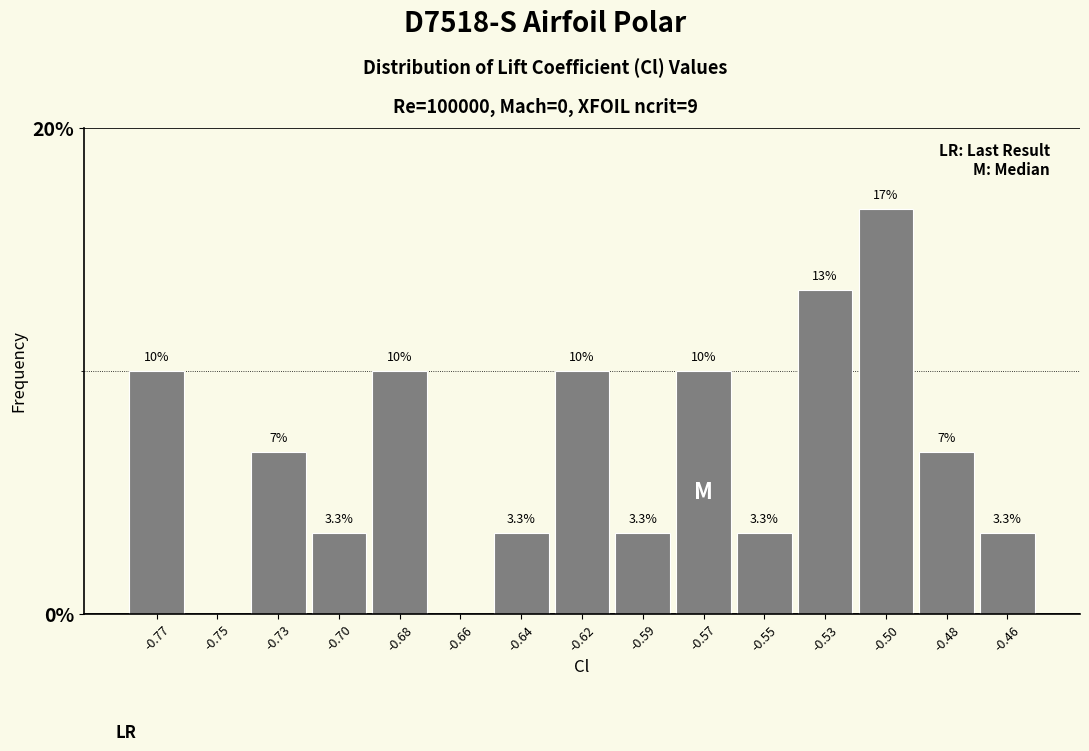

Reading left to right, transcribe all the data shown in this chart.

-0.77=10.0	-0.75=0.0	-0.73=6.7	-0.70=3.3	-0.68=10.0	-0.66=0.0	-0.64=3.3	-0.62=10.0	-0.59=3.3	-0.57=10.0	-0.55=3.3	-0.53=13.3	-0.50=16.7	-0.48=6.7	-0.46=3.3